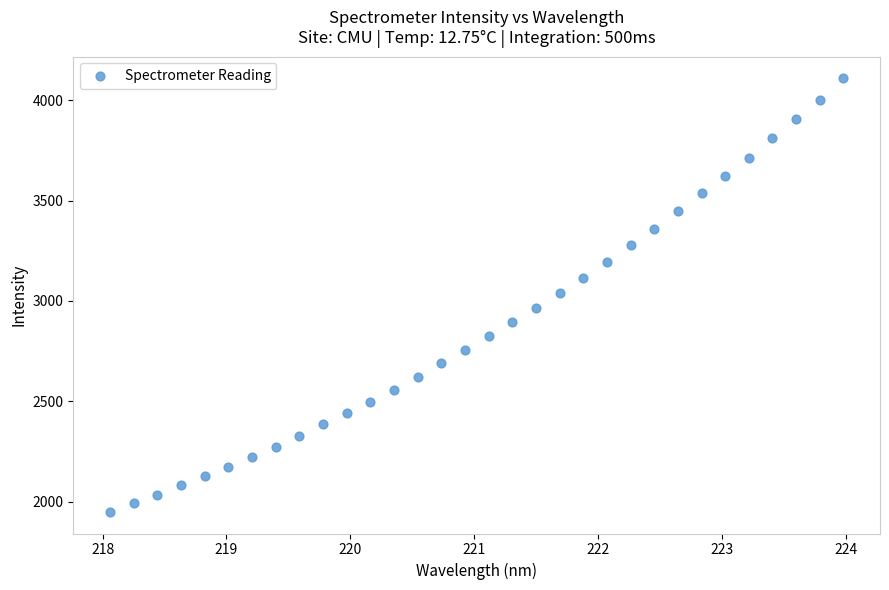

What is the range of X values (max minus min)?

5.9